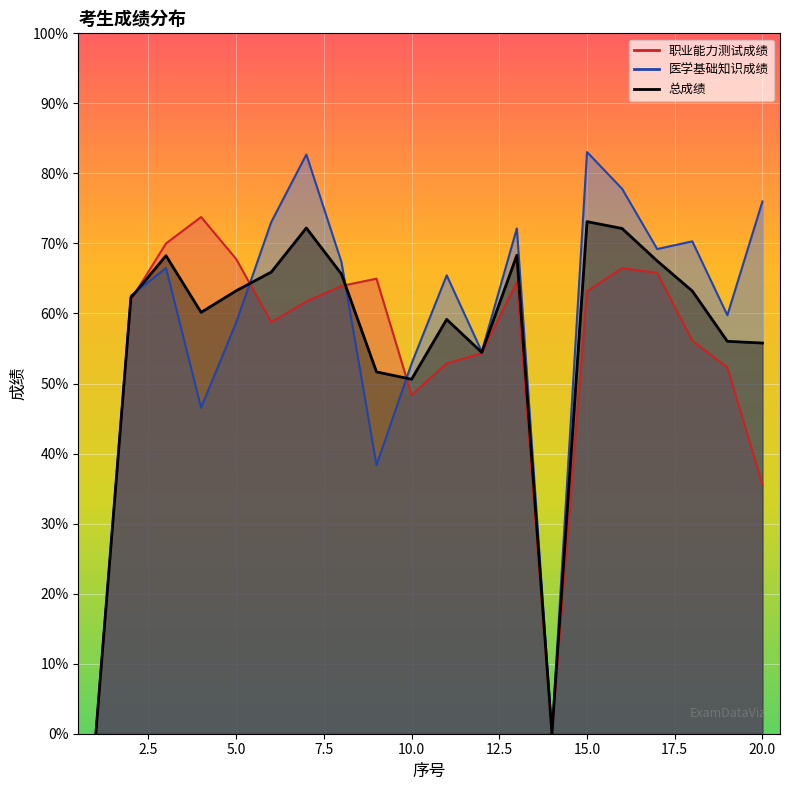

Rank the series by their average value, from highest to lowest.

医学基础知识成绩, 总成绩, 职业能力测试成绩